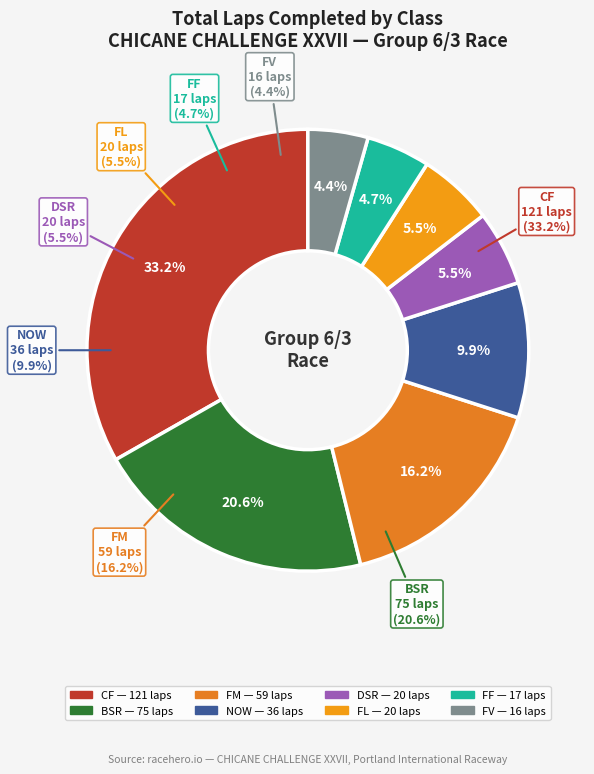

True or false: Tom Forsyth accounts for 15% of the total.

False